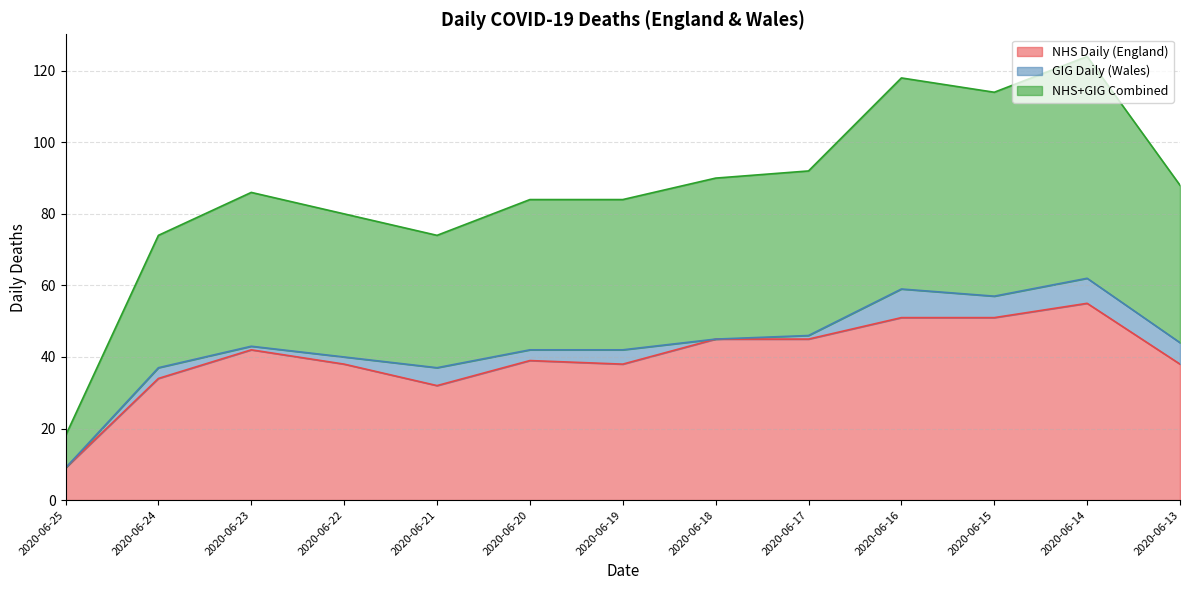

Which has a higher value, 2020-06-20 or 2020-06-19?

2020-06-20